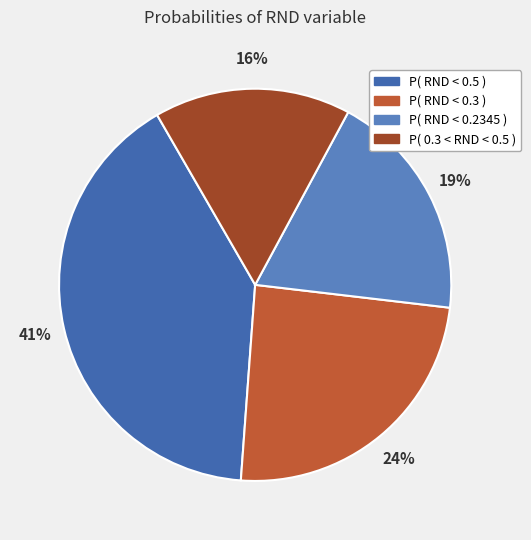

Which slice is the largest?

P( RND < 0.5 )